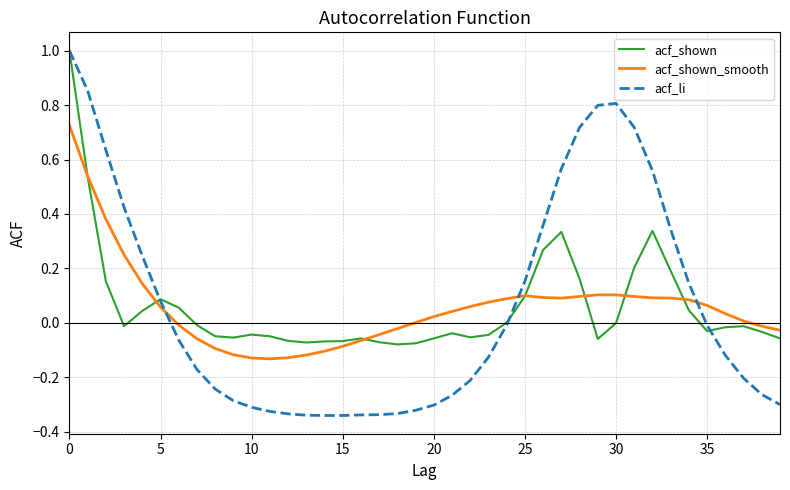

What is the maximum value for acf_li?

1.0